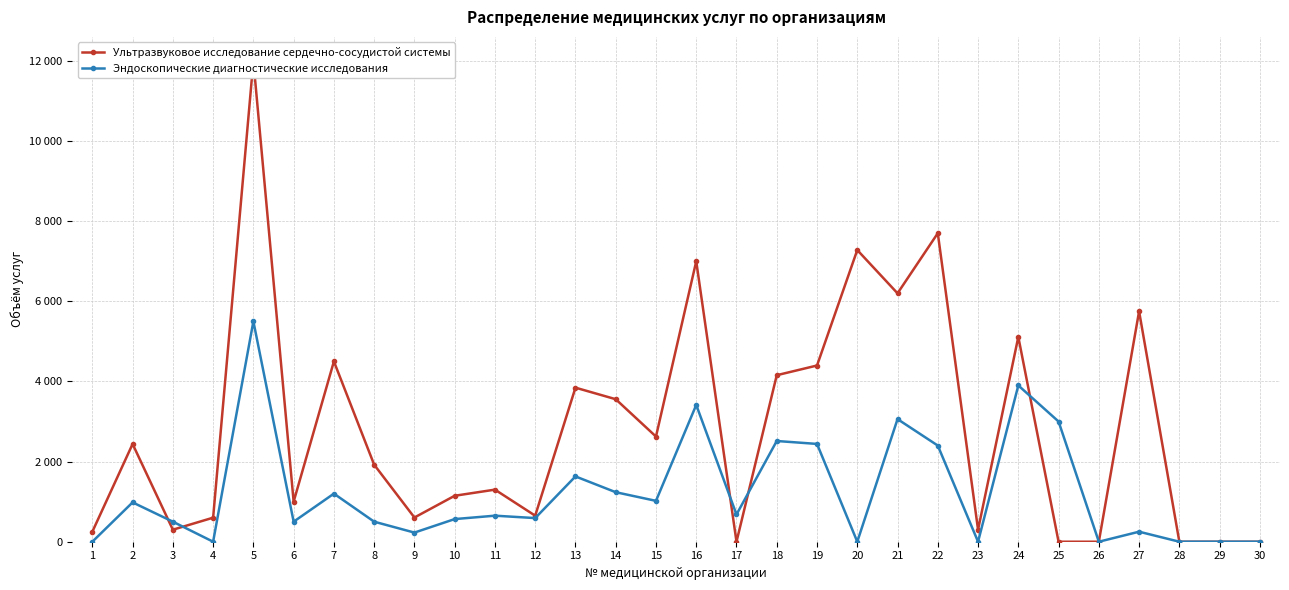

How many values in the Эндоскопические диагностические исследования series are below 650?

15